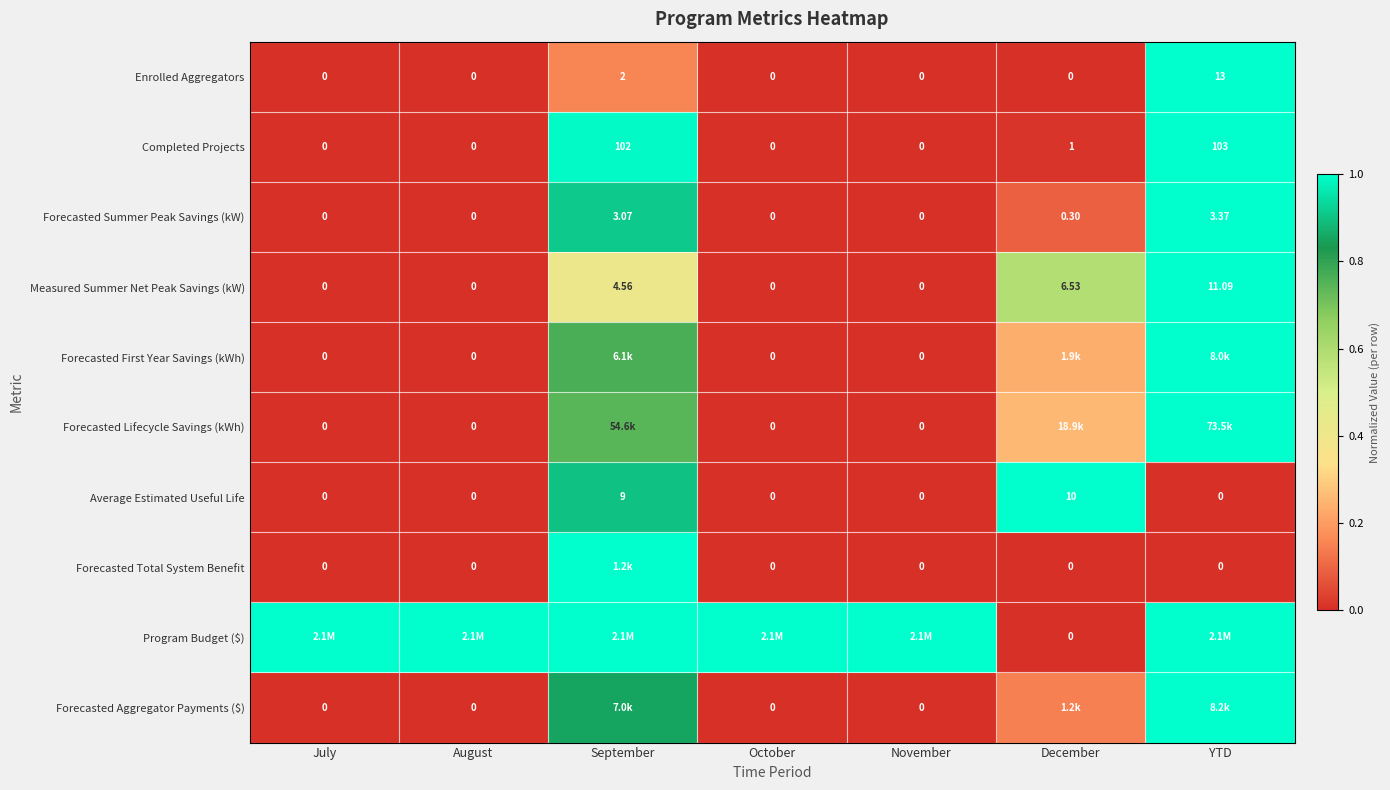

Which category has the highest value in the Enrolled Aggregators series?

YTD